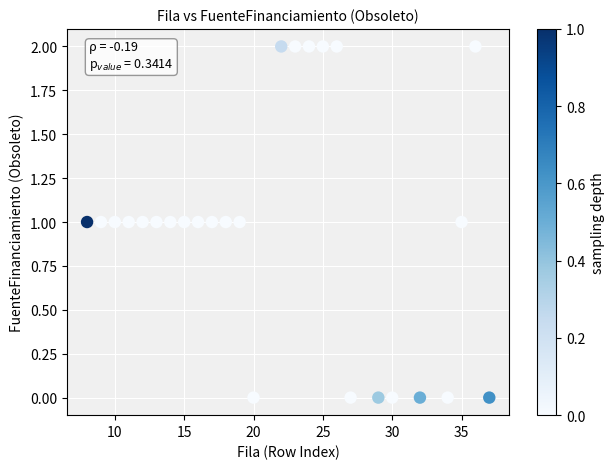

What is the range of X values (max minus min)?

29